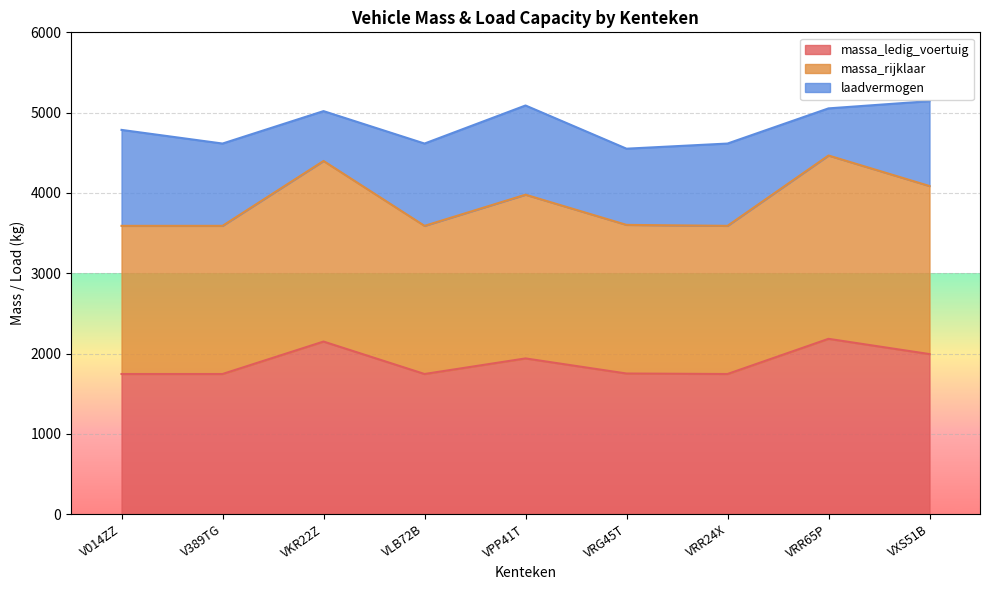

What is the label of the 2nd point from the left?

V389TG